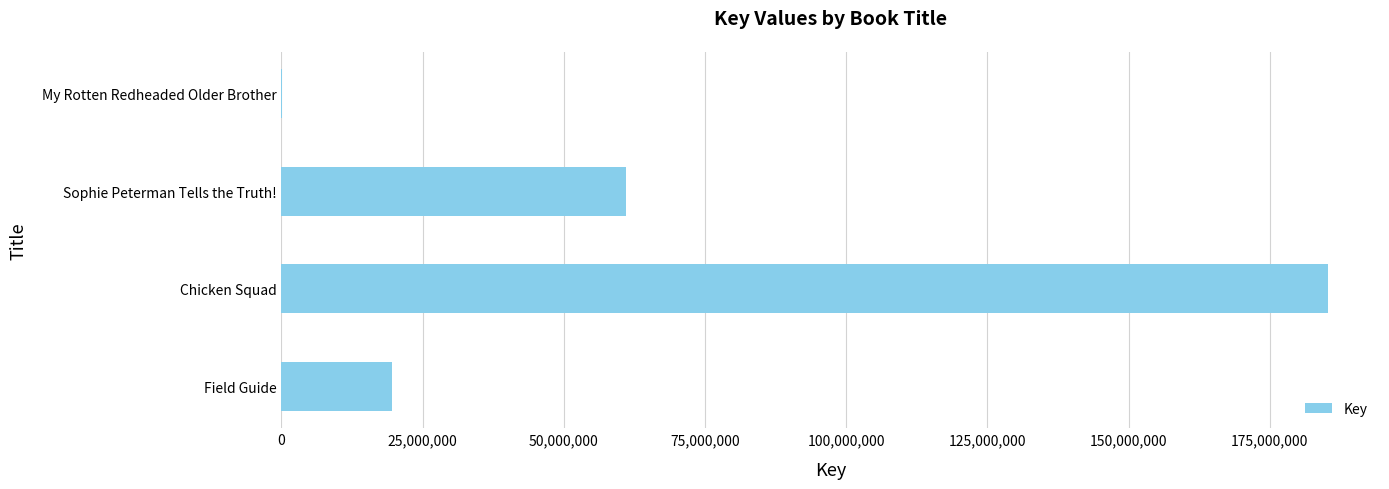

How many data points does each series have?

4